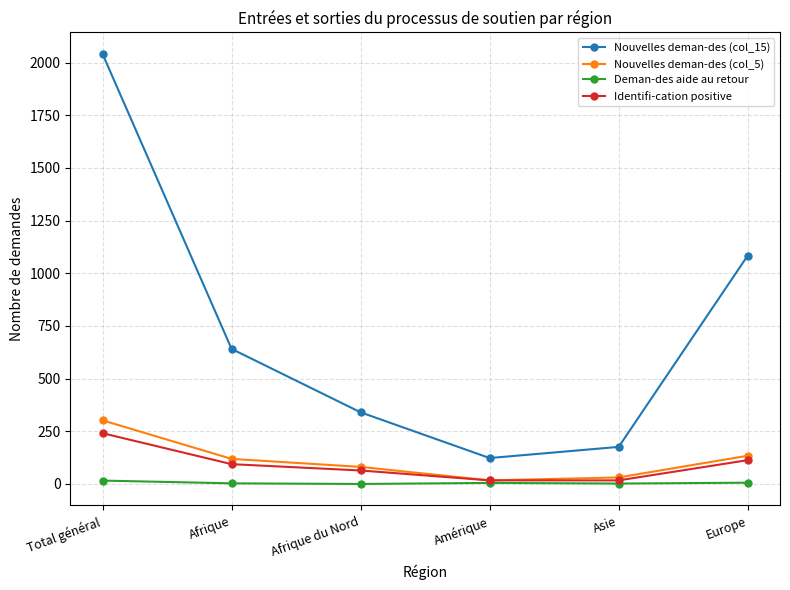

How many distinct data groups are displayed?

4